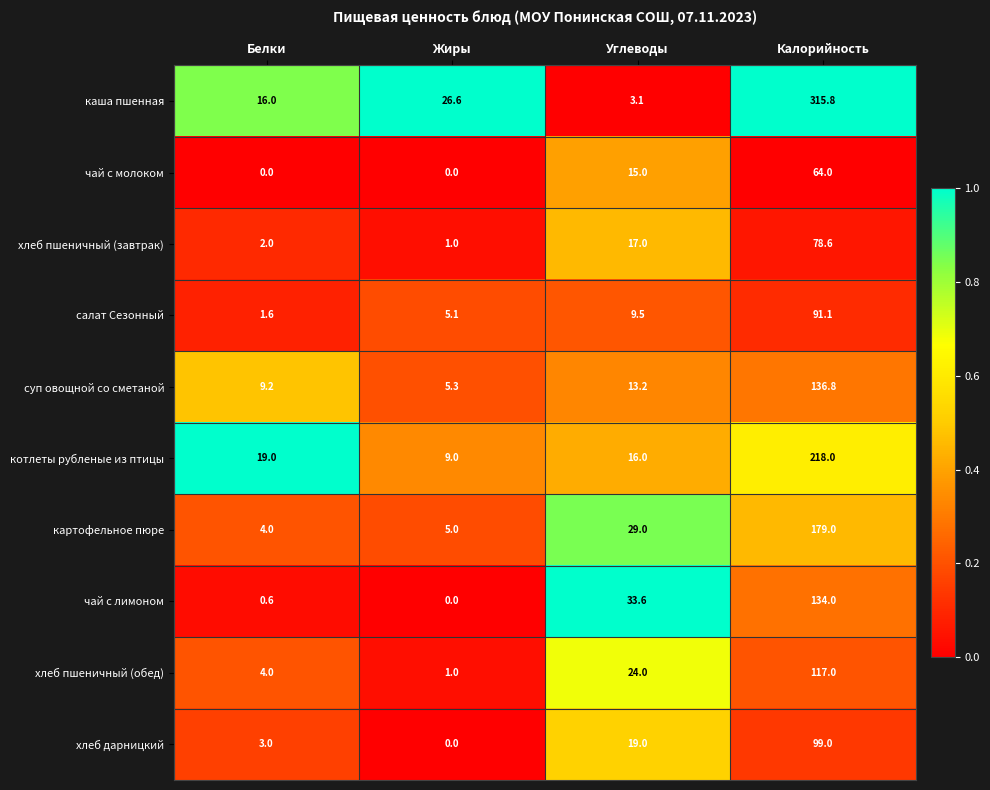

What is the total value across all series at Углеводы?

179.4